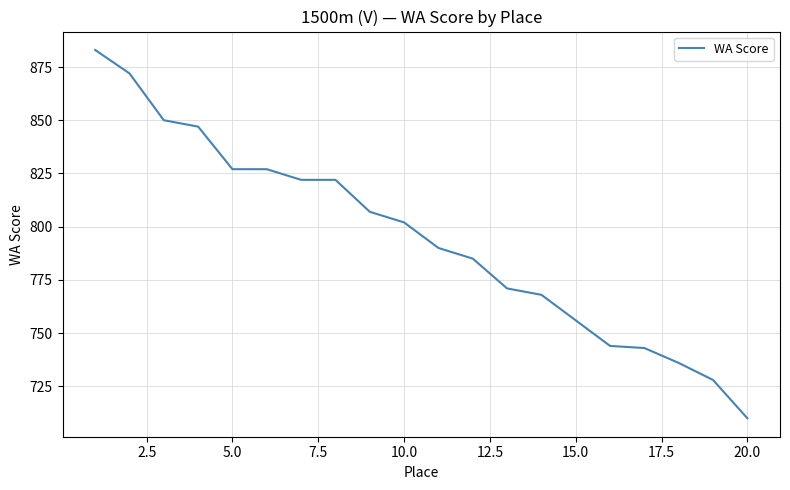

What is the difference between the maximum and minimum values?

173